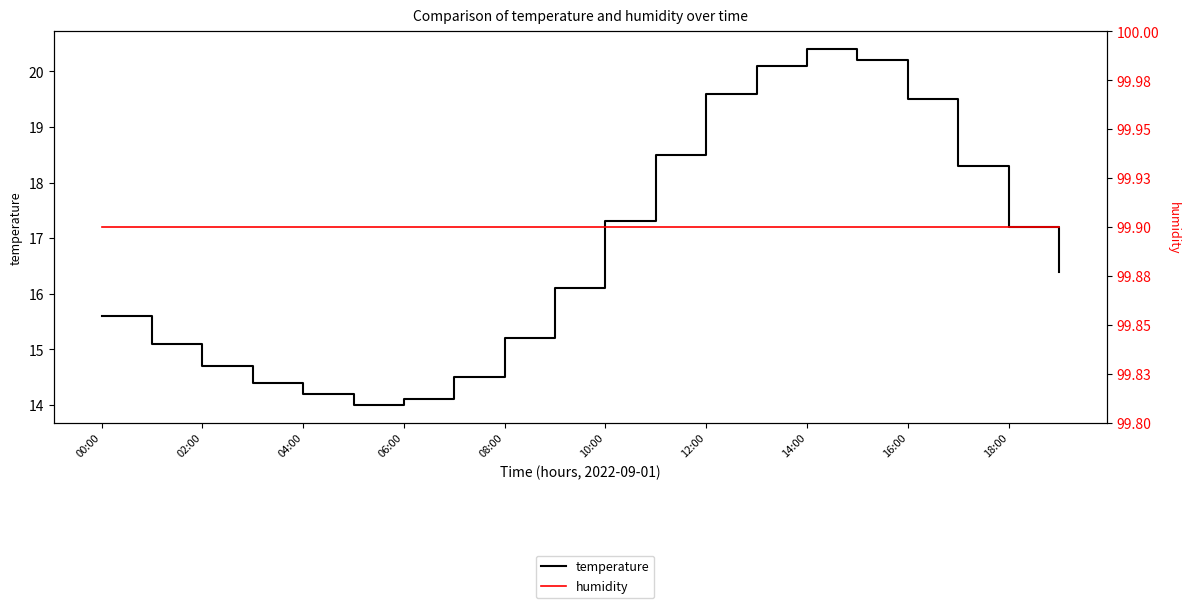

Between 11 and 14, which is larger?

14